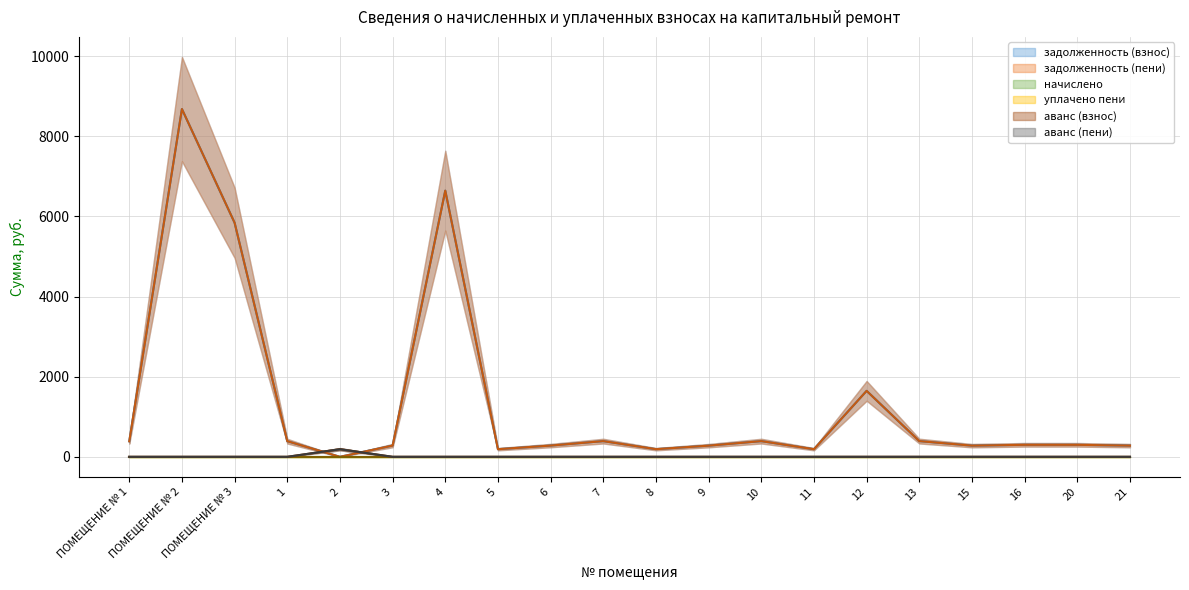

True or false: задолженность (пени) and аванс (взнос) cross at least once.

True